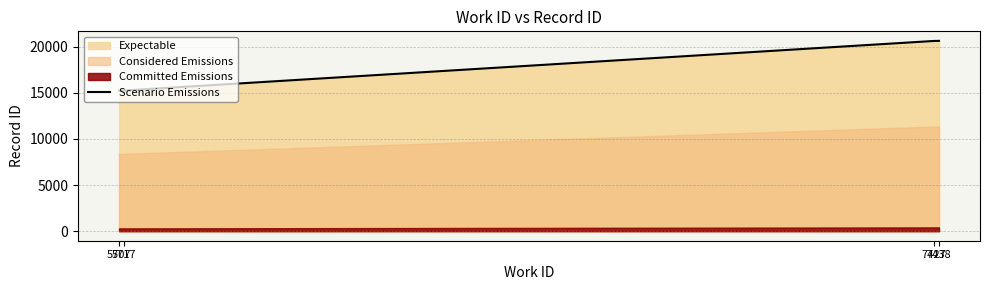

What is the average value?

17931